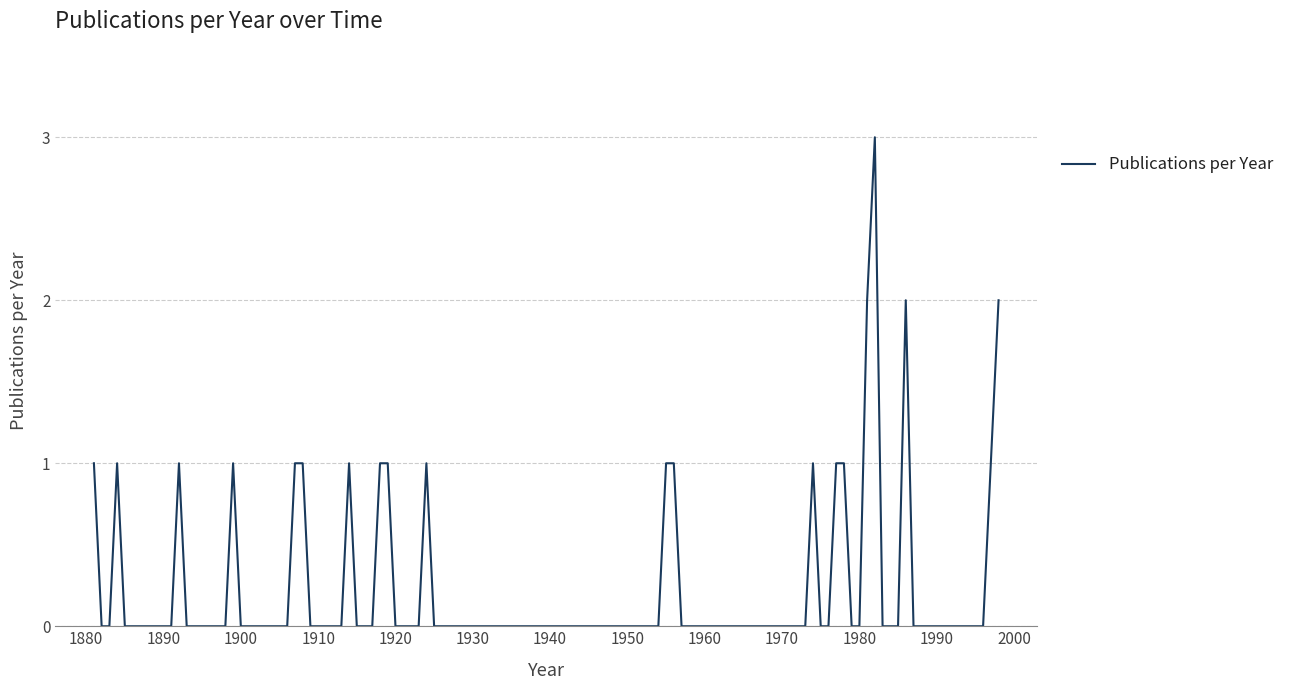

What is the maximum value shown in the chart?

3